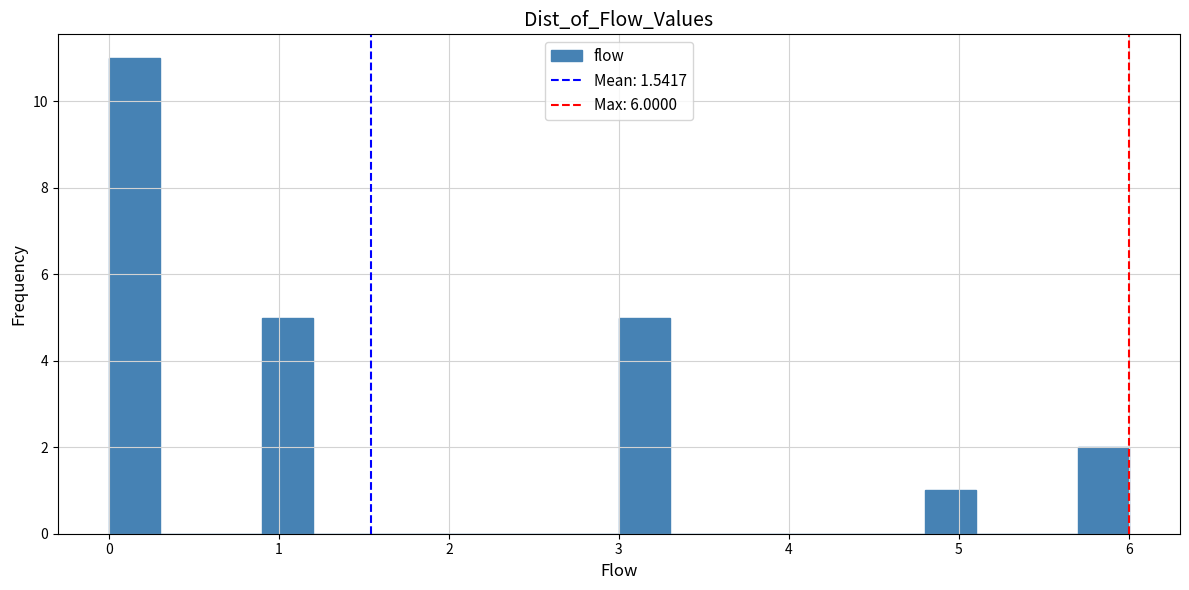

Around what value on the x-axis is the tallest bar? Give the approximate position of its centre, as read against the axis.

0.2